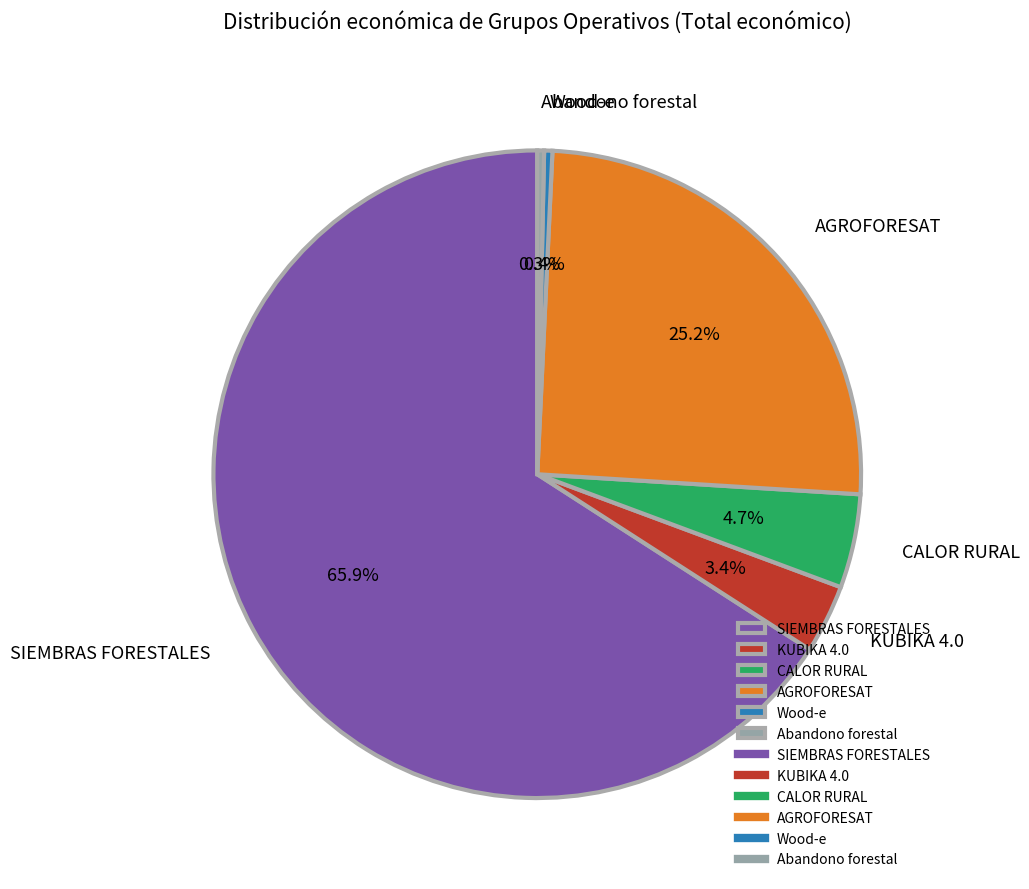

How much of the chart is everything except CALOR RURAL?

95.3%